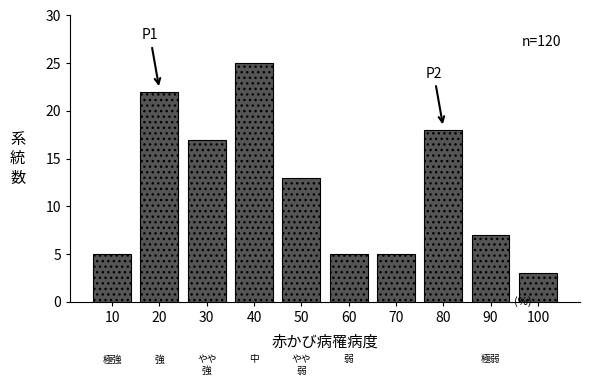

Reading left to right, list all the values displayed in this chart.

10=5	20=22	30=17	40=25	50=13	60=5	70=5	80=18	90=7	100=3